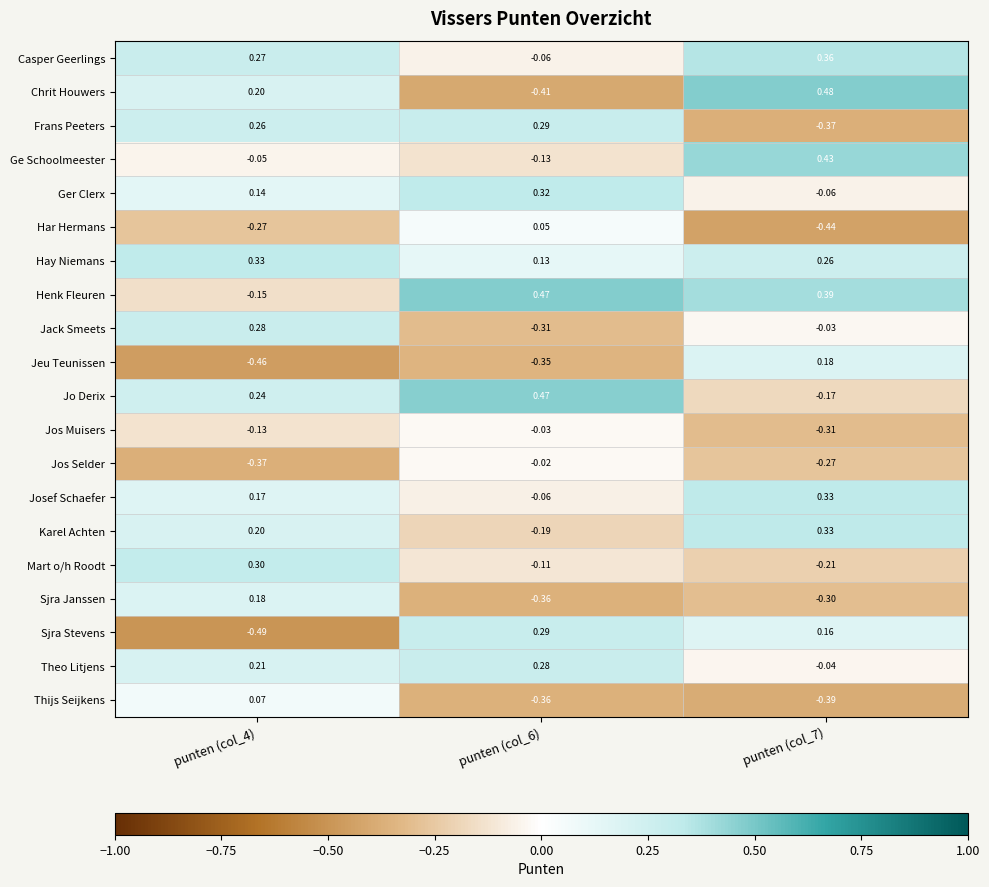

Which series has the widest spread of values?

Chrit Houwers